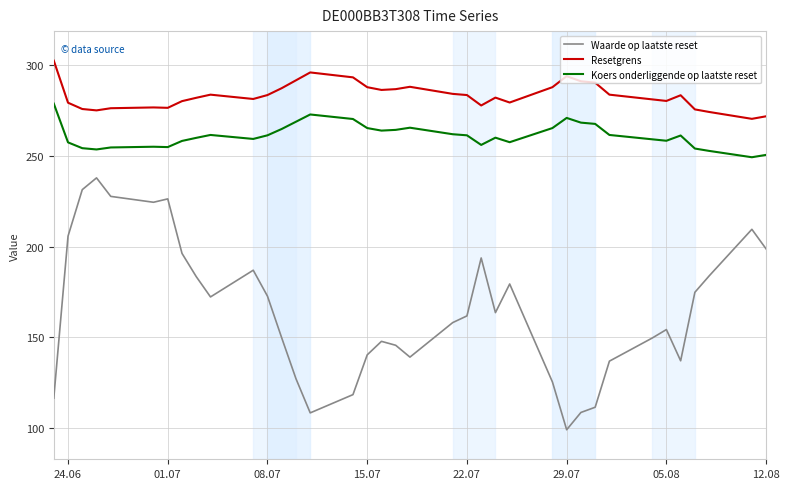

Which series has the widest spread of values?

Waarde op laatste reset